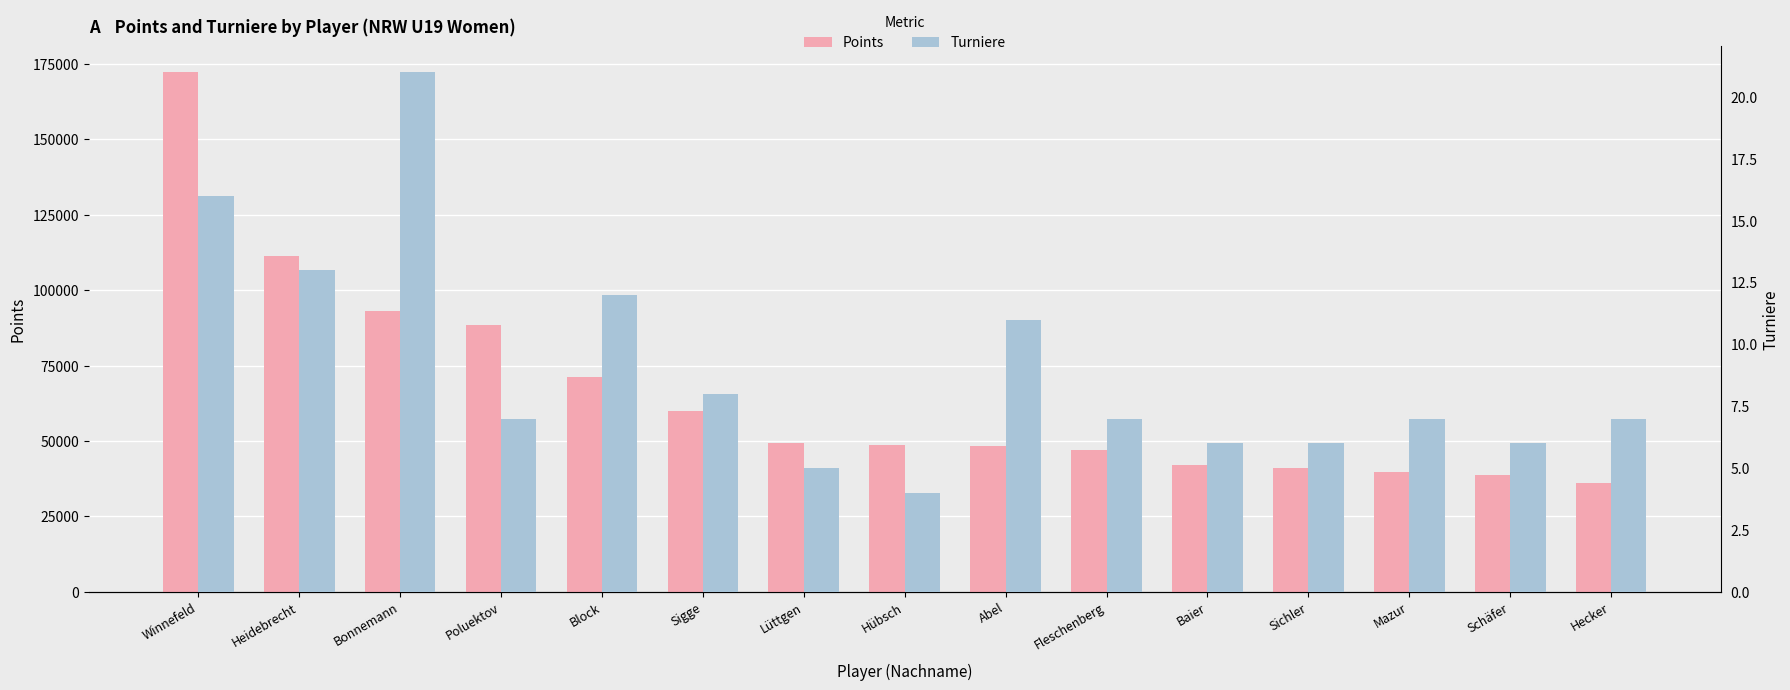

True or false: Turniere has a value of 12 at Block.

True